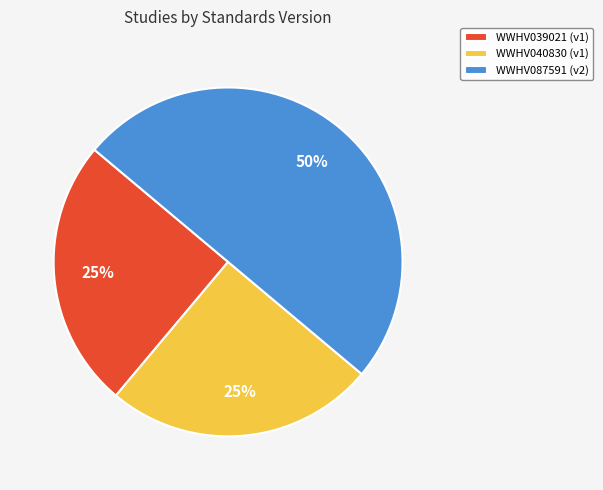

True or false: WWHV087591 accounts for 40% of the total.

False